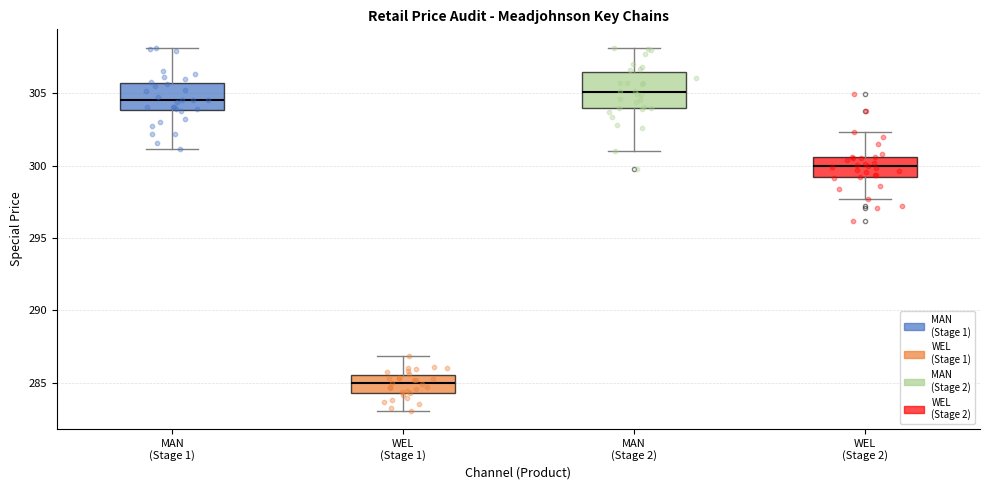

Where is the lower edge of the box for WEL (Stage 2) on the y-axis? The values are not printed on the chart, so give them approximately, as read against the axis.

299.0